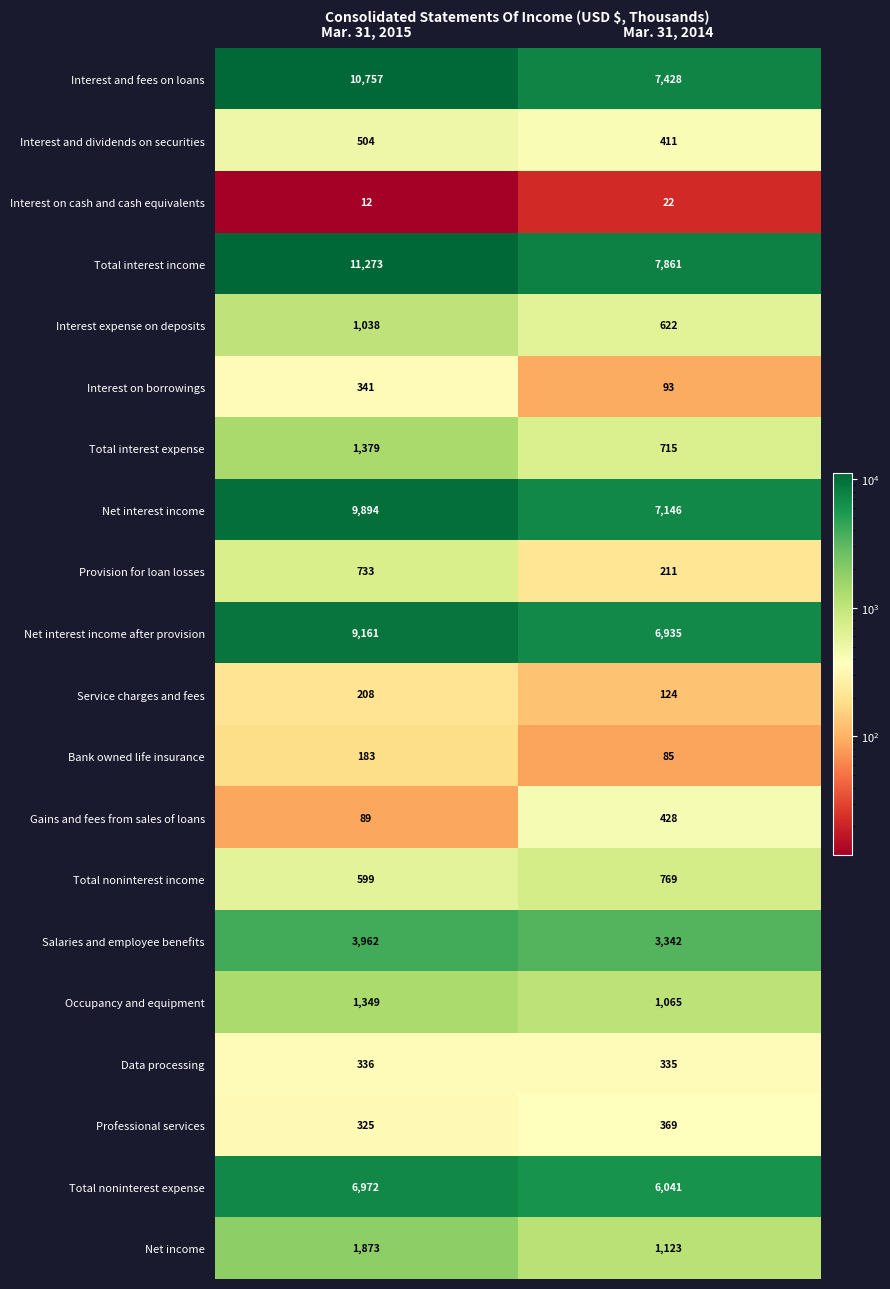

Is it true that Interest expense on deposits equals 1038 at Mar. 31, 2015?

True